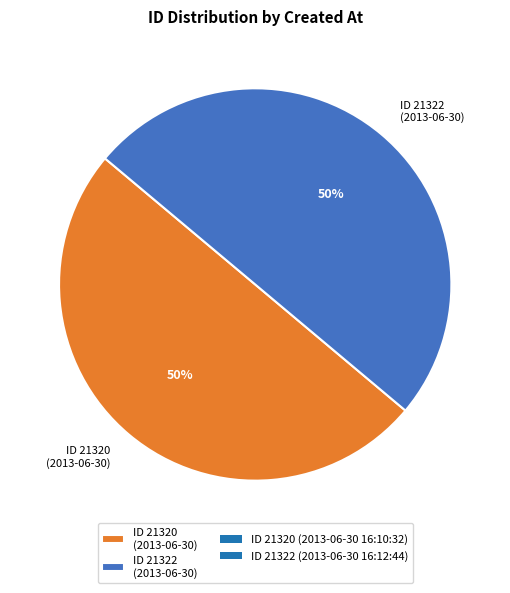

Is it true that ID 21320 (2013-06-30) is 50% of the pie?

True